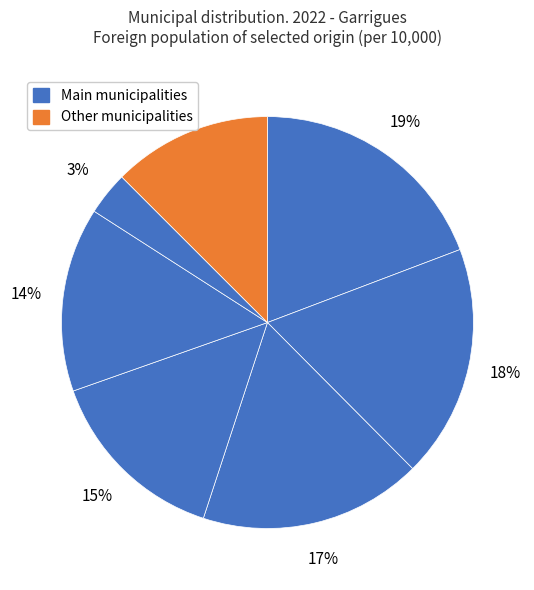

How many segments does this pie chart have?

7